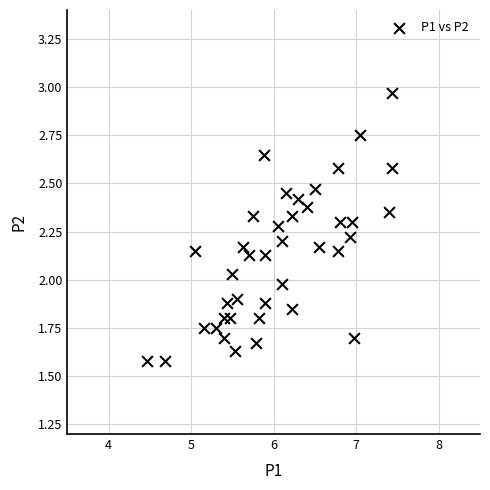

What is the range of Y values (max minus min)?

1.4